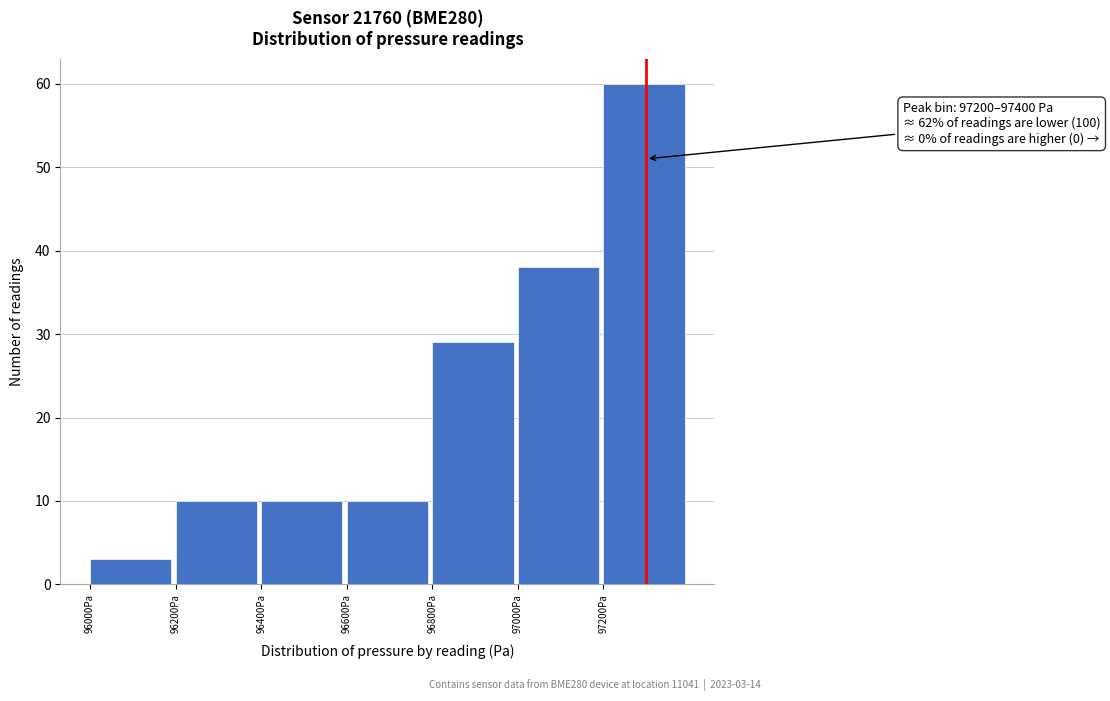

Over which range of the x-axis is the bar tallest?

97200 to 97400